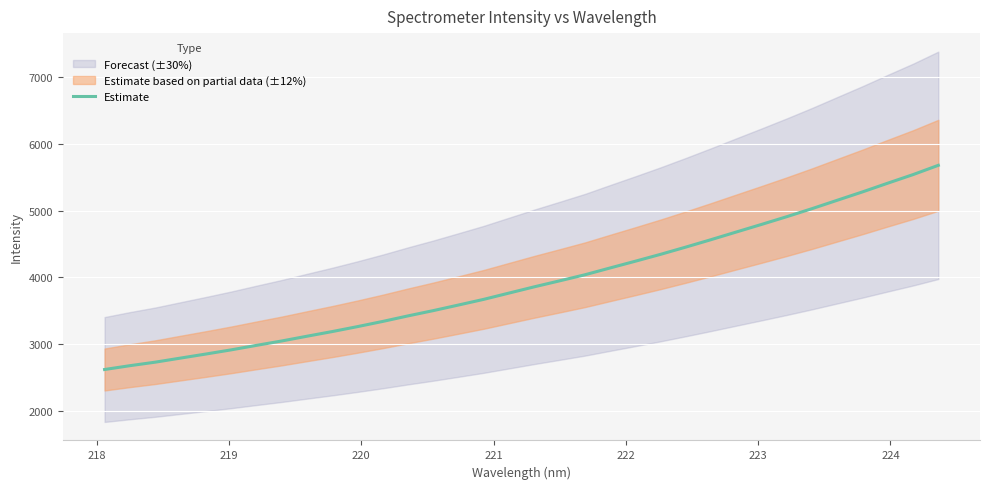

What is the minimum value for Estimate?

2618.3